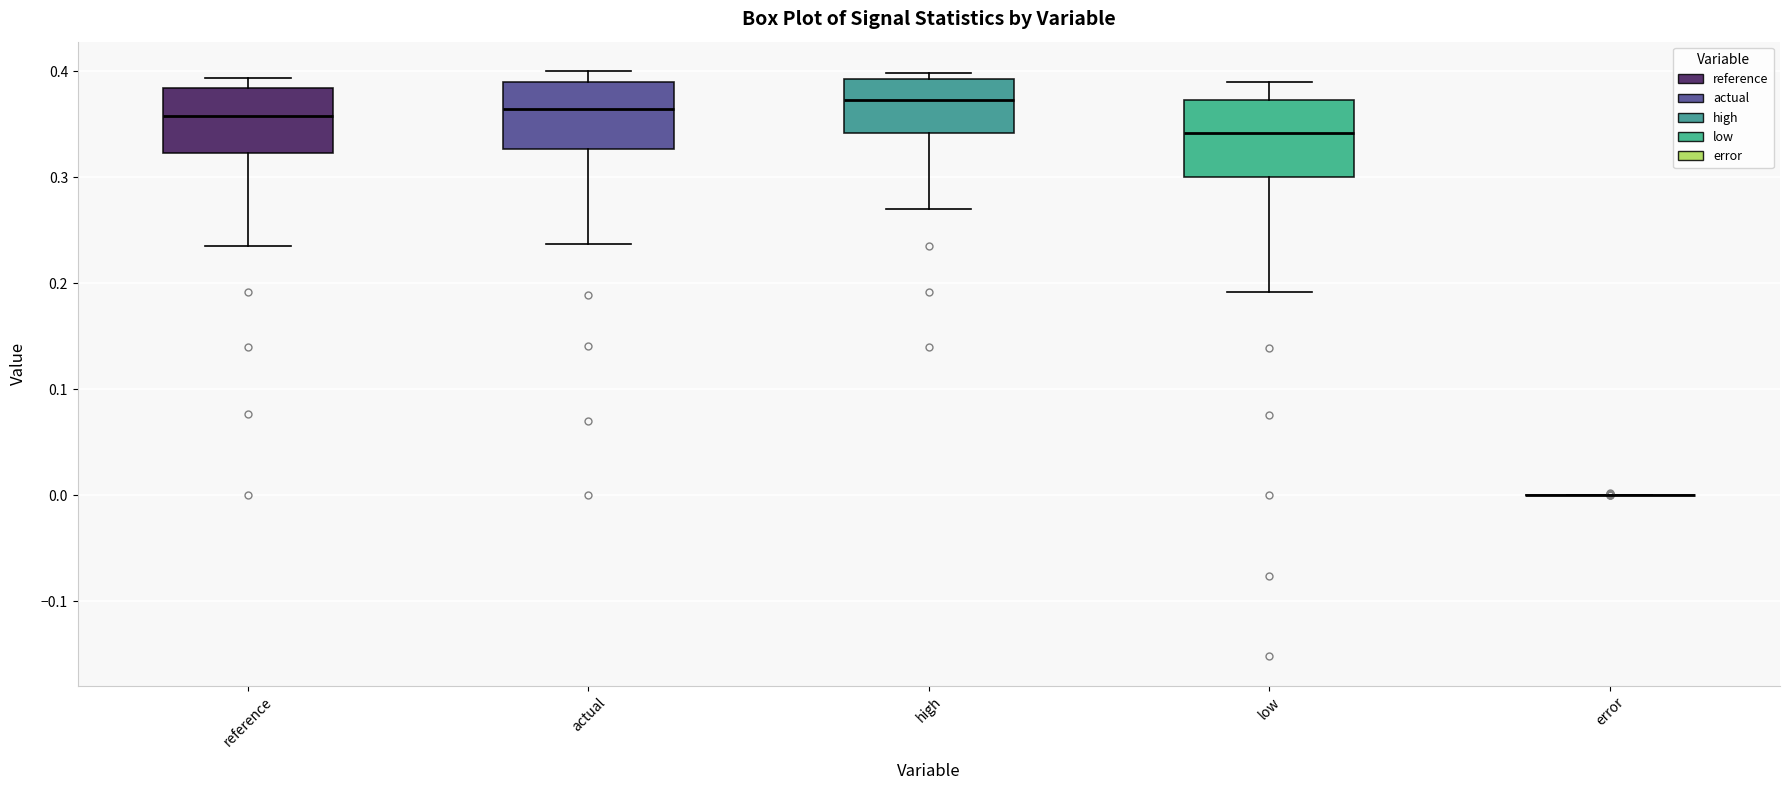

Reading left to right, transcribe this box plot: for each box, give where its median line is, the range the box spans, and where its two whiskers end, as read against the y-axis. The values are not printed on the chart, so give them approximately, as read against the axis.

reference: median 0.36, box 0.32 to 0.38, whiskers 0.23 to 0.39
actual: median 0.36, box 0.33 to 0.39, whiskers 0.24 to 0.40
high: median 0.37, box 0.34 to 0.39, whiskers 0.27 to 0.40
low: median 0.34, box 0.30 to 0.37, whiskers 0.19 to 0.39
error: box collapsed to a line at 0.00, whiskers 0.00 to 0.00